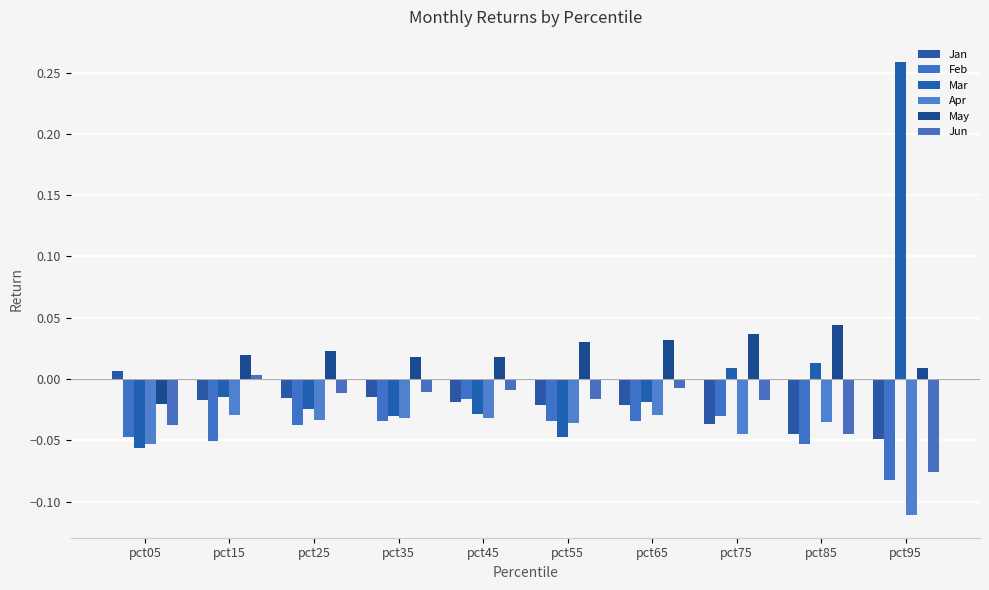

Are the bars grouped side by side (vs. stacked)?

Yes